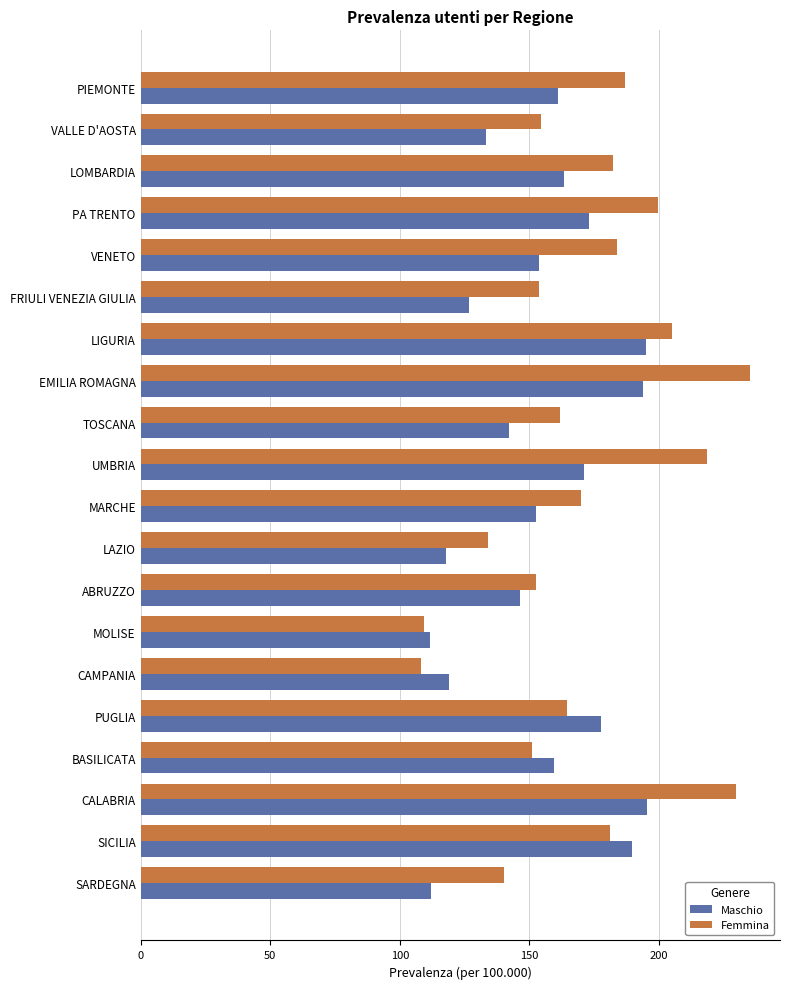

What is the approximate value of Femmina at TOSCANA?

161.8